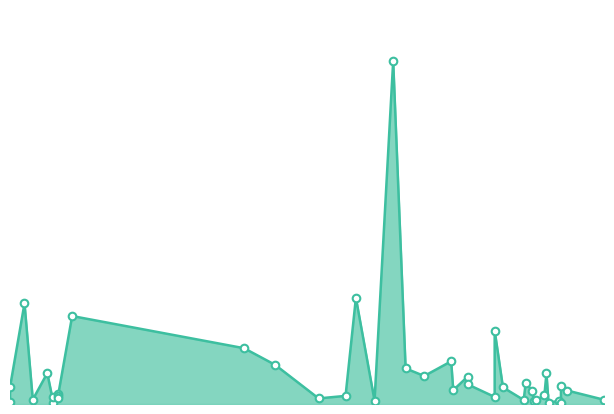

What is the change in value from 2022-06-22 to 2022-03-01?

-192264000